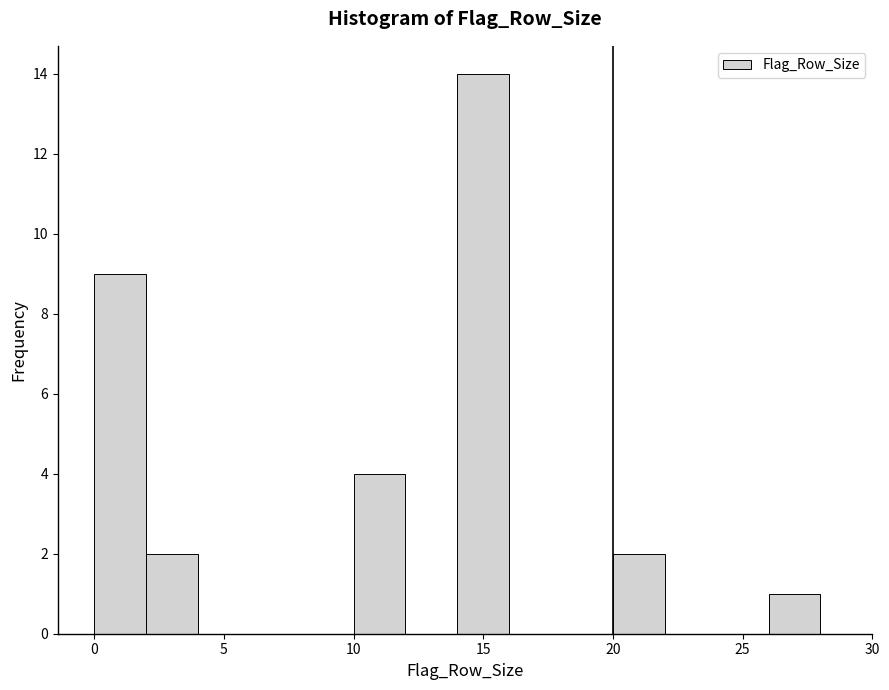

Over which range of the x-axis is the bar tallest?

14 to 16